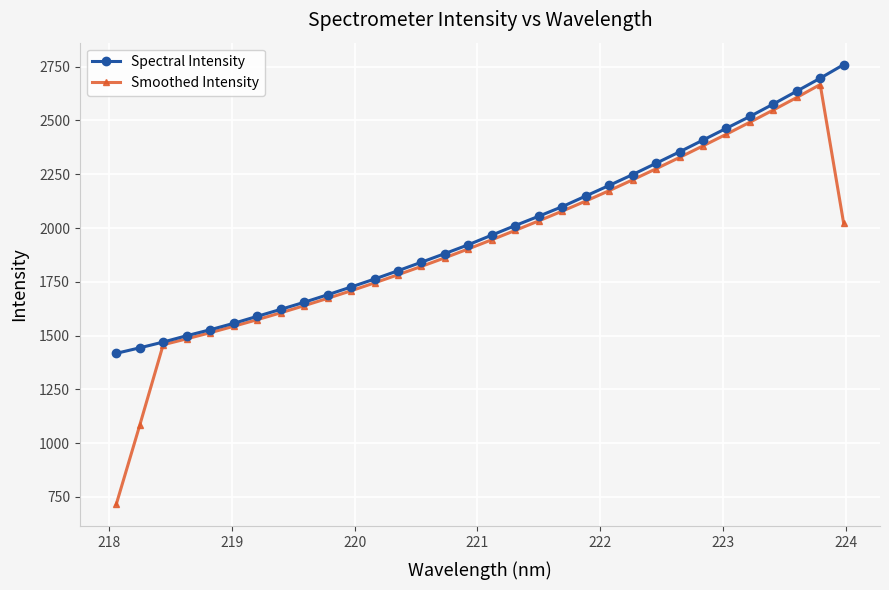

List the series in order of their peak value, lowest first.

Smoothed Intensity, Spectral Intensity